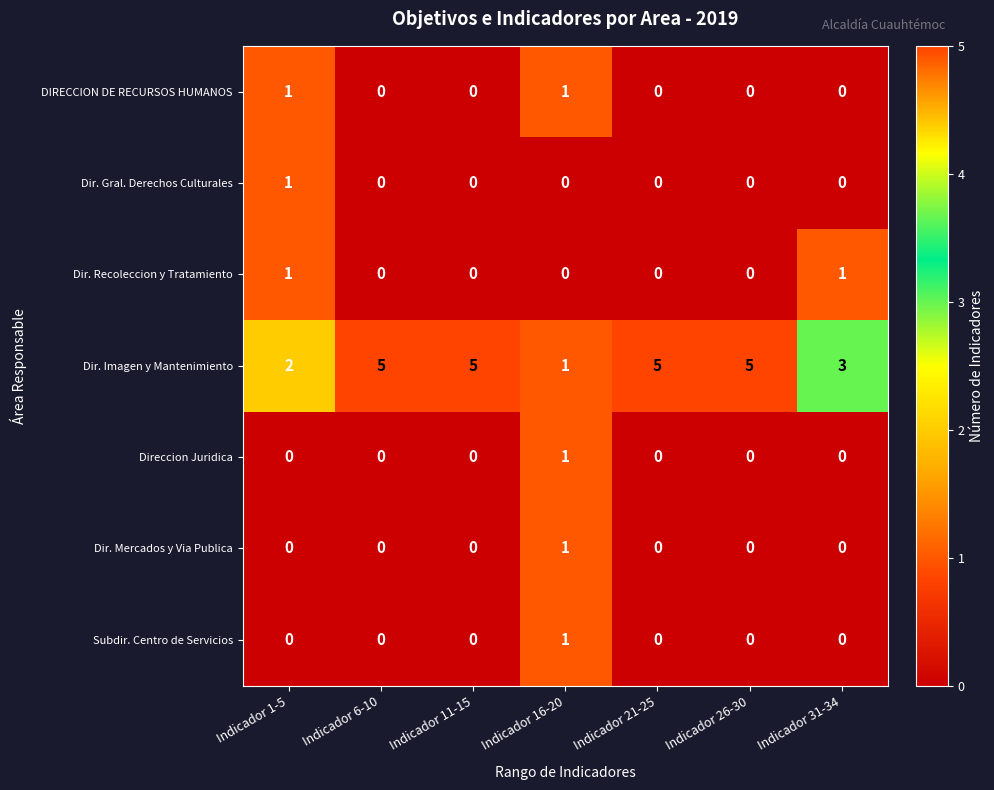

Which series has the largest total across all categories?

Dir. Imagen y Mantenimiento